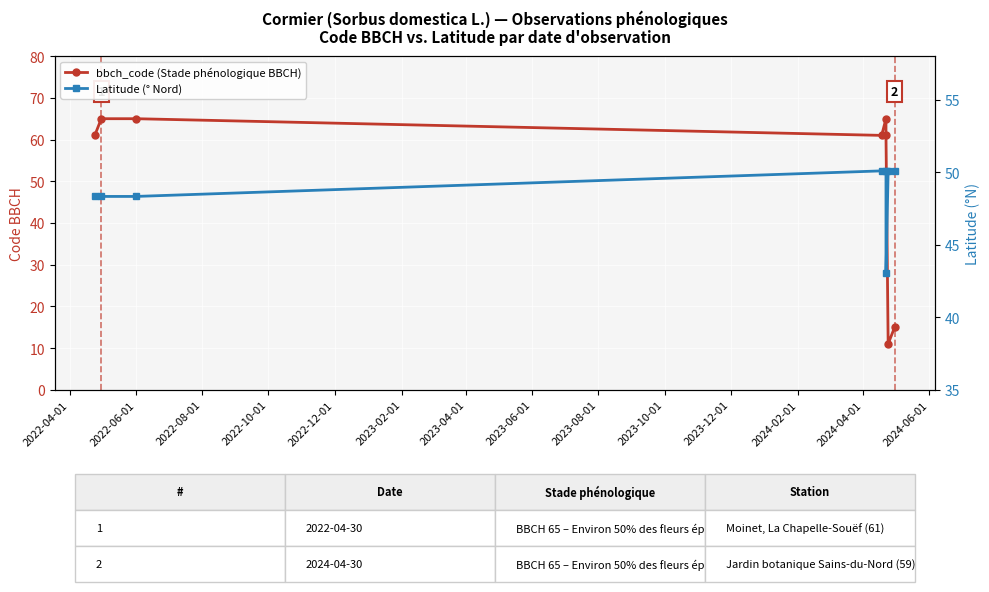

Is the value of bbch_code at 2023-02-01 greater than the value of Latitude at 2022-04-01?

Yes